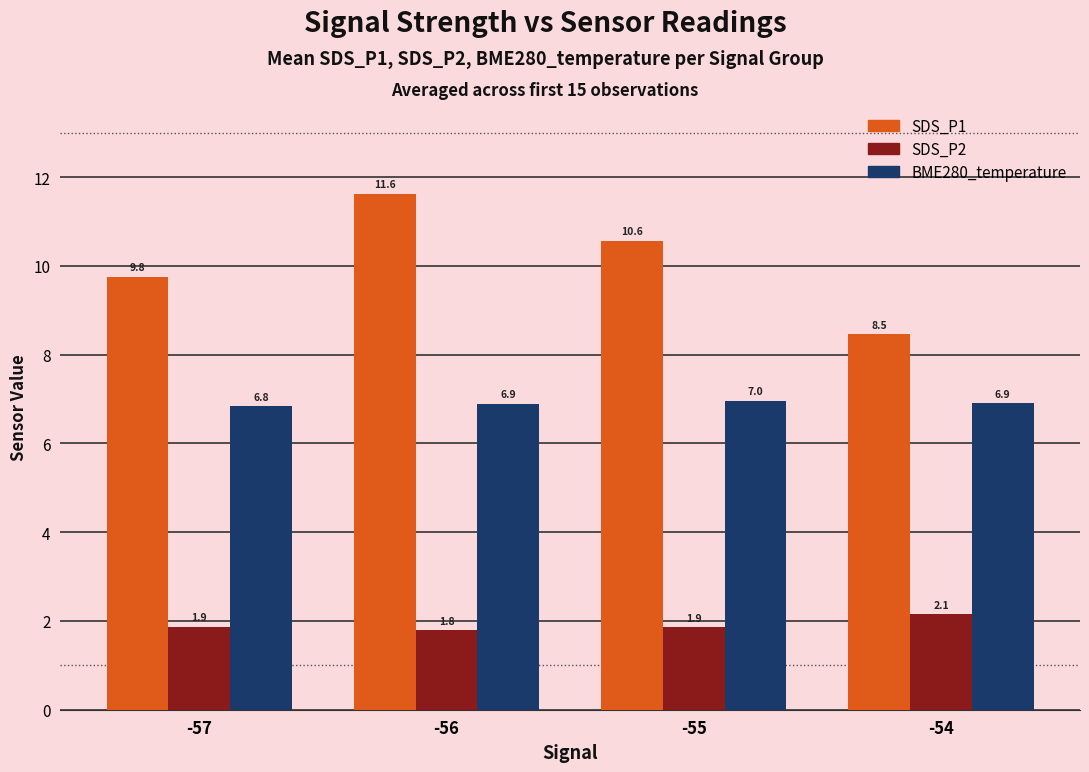

True or false: SDS_P2 has a value of 1.9 at -57.

True